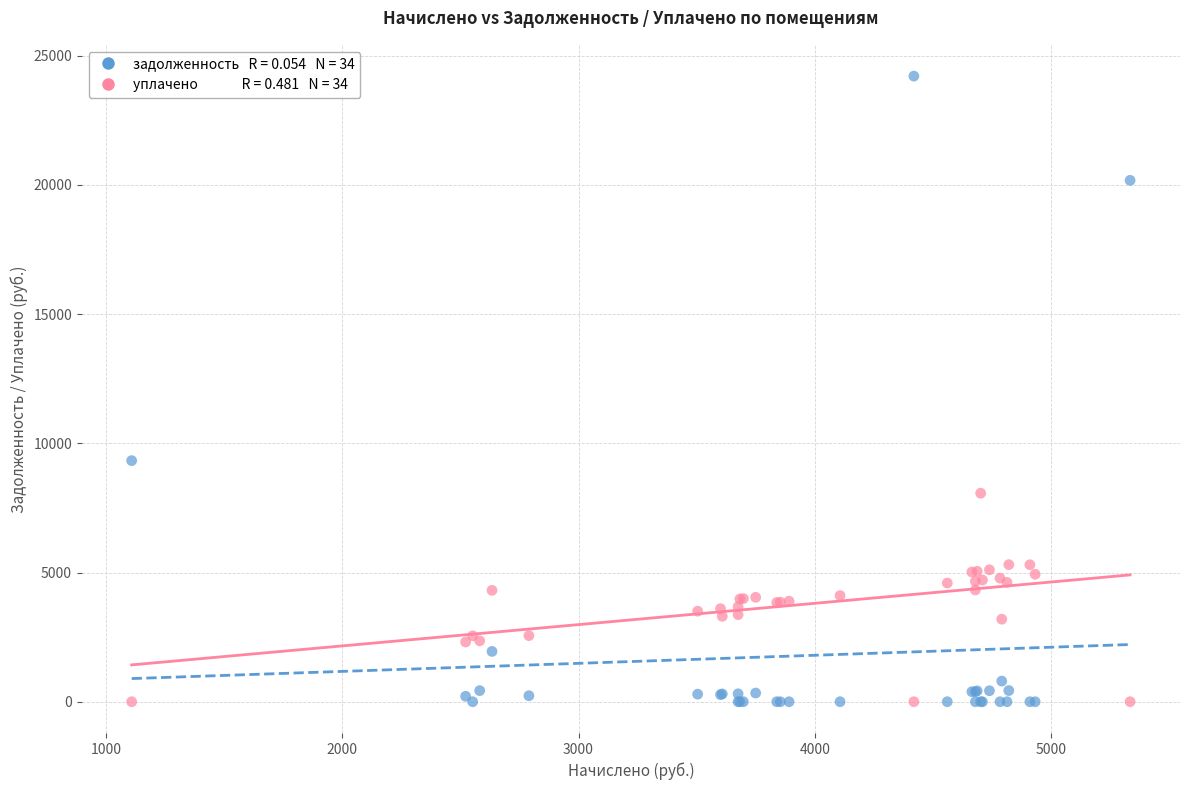

Across all series, what Y value is closest to 12104?

9329.9